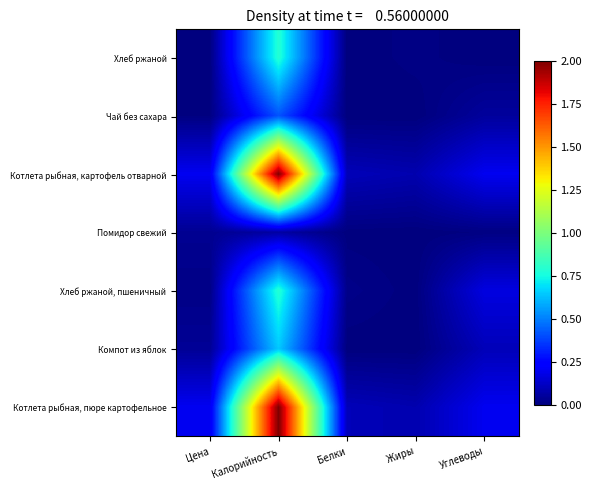

Rank the series by their maximum value, from lowest to highest.

Помидор свежий, Чай без сахара, Компот из яблок, Хлеб ржаной, пшеничный, Хлеб ржаной, Котлета рыбная, пюре картофельное, Котлета рыбная, картофель отварной